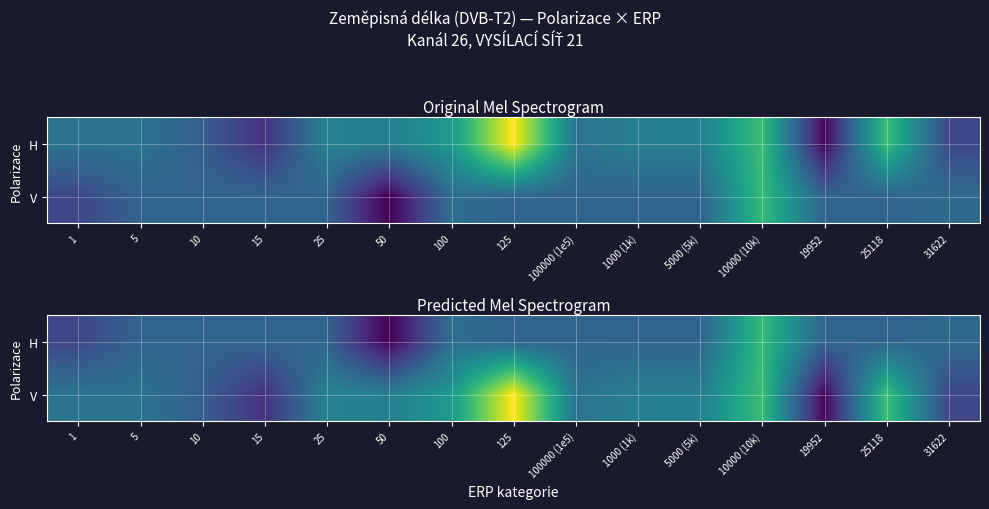

At which category is the sum across all series the highest?

10000 (10k)